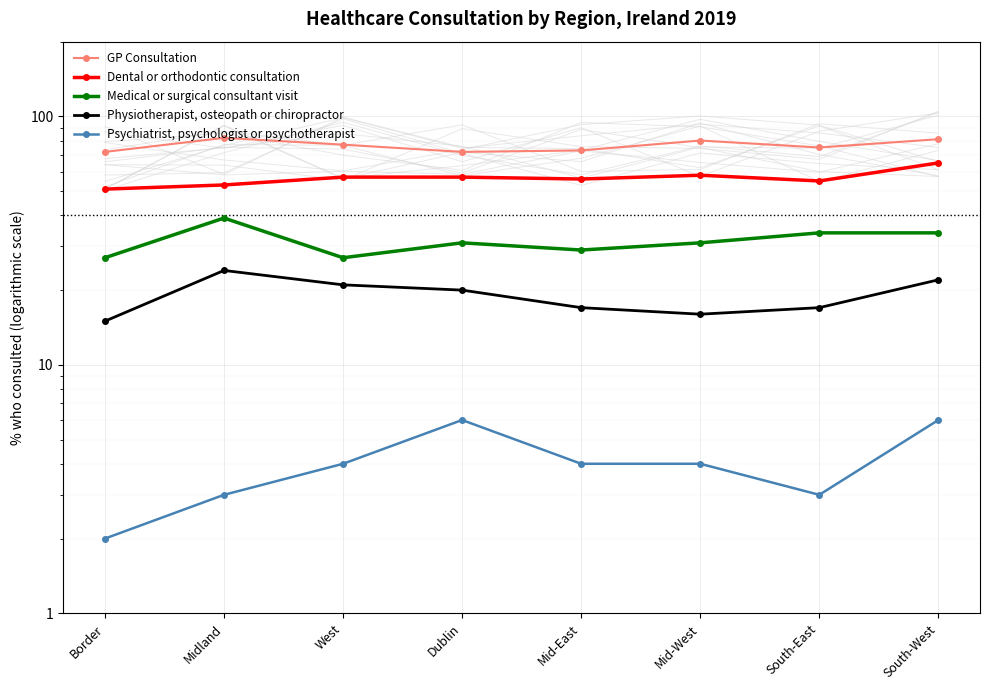

The value of Psychiatrist, psychologist or psychotherapist at South-East is 5. True or false?

False